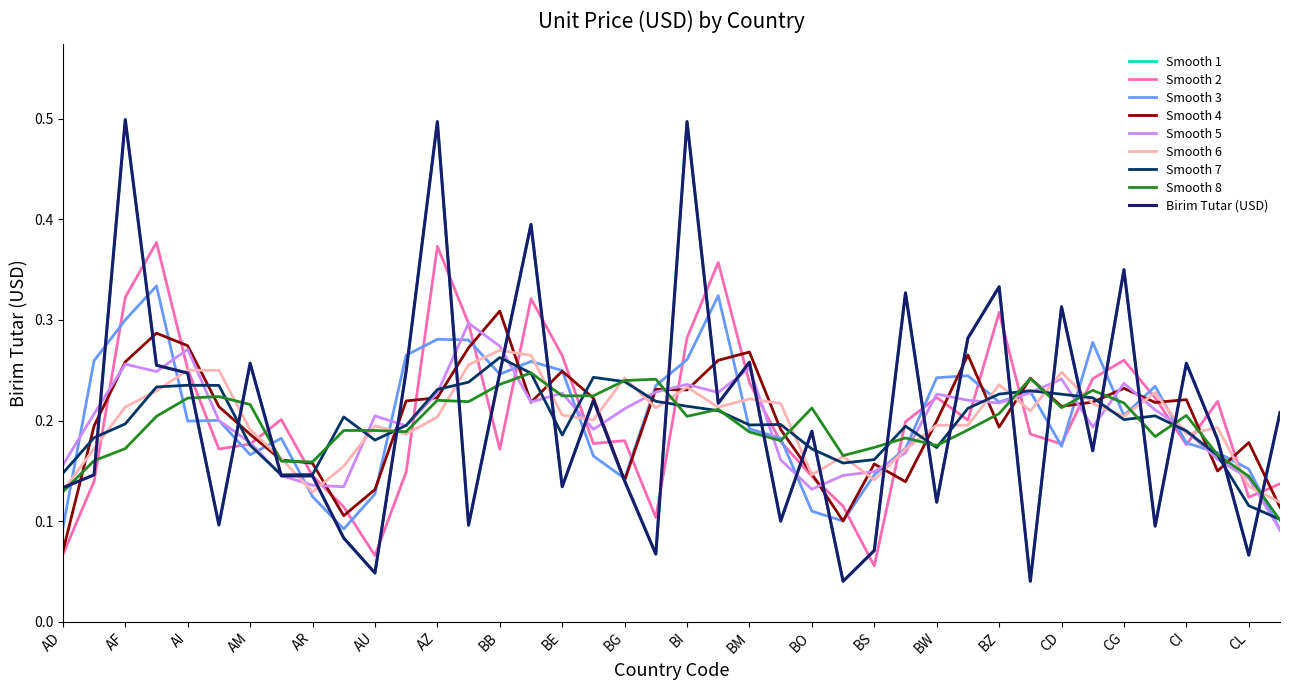

How many lines are shown in the chart?

9